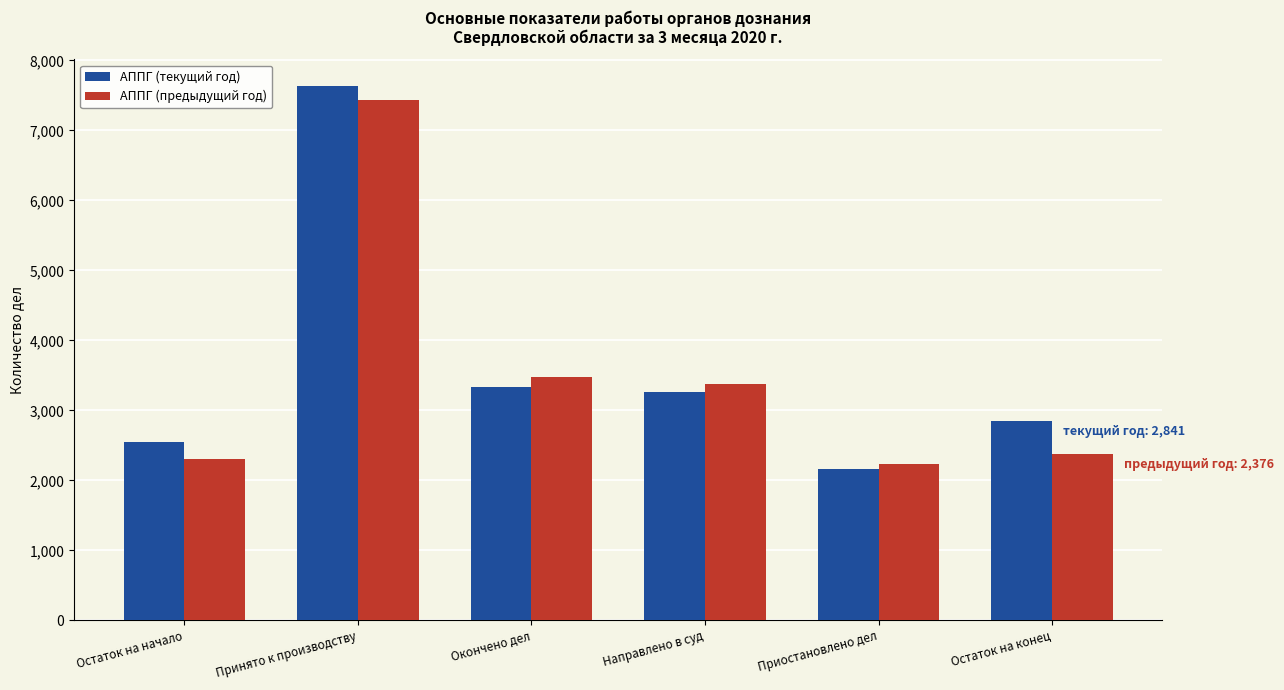

How many values in the АППГ (предыдущий год) series are below 3382?

3